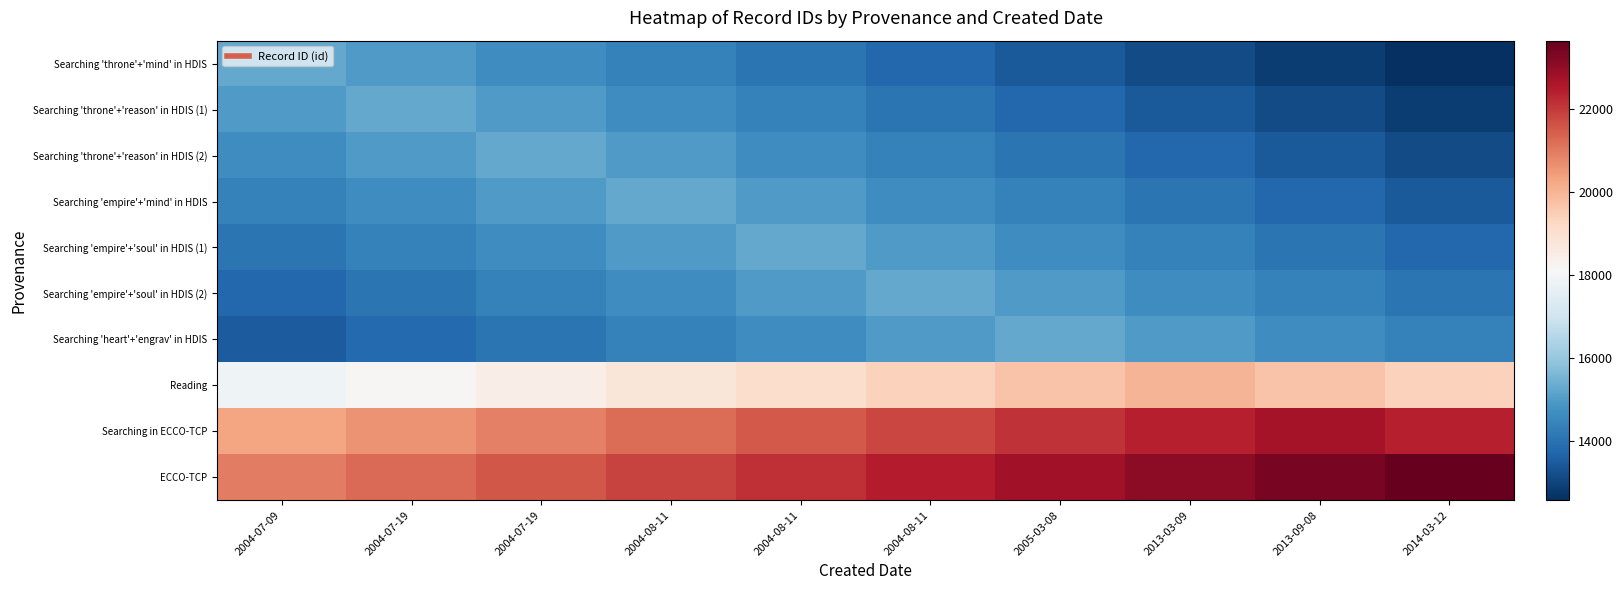

Which category has the lowest value across all series?

2014-03-12